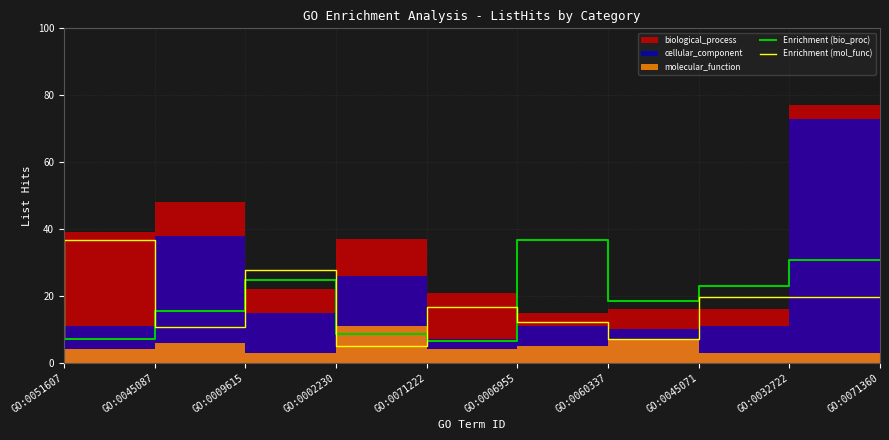

How many data points in Enrichment (mol_func) are less than 16?

5